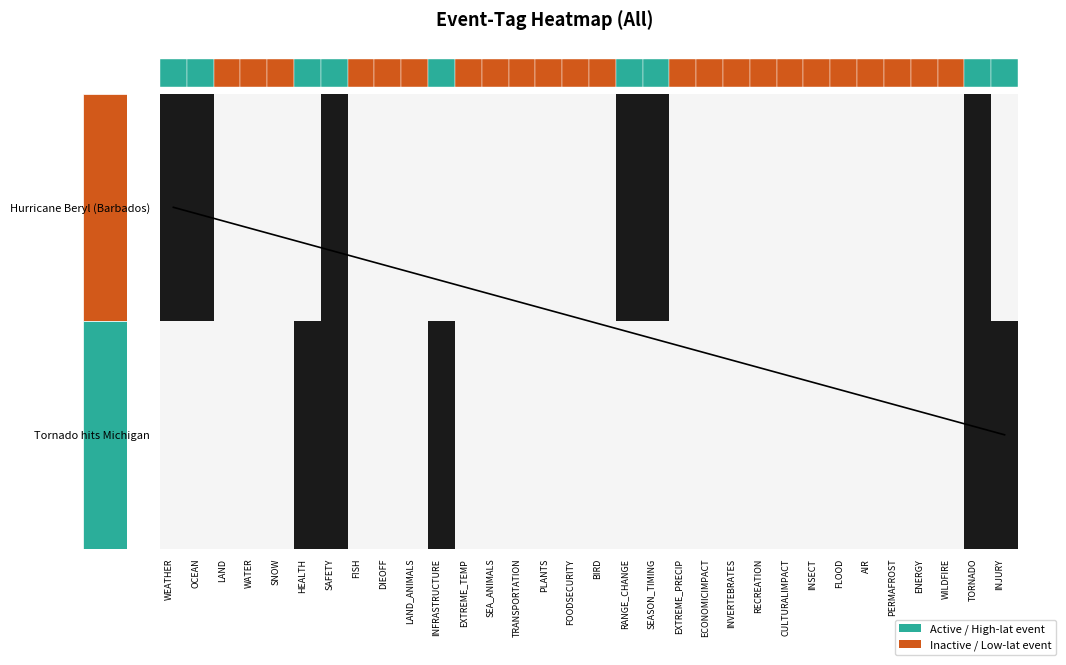

At WEATHER, list the series in order from largest to smallest.

Hurricane Beryl (Barbados), Tornado hits Michigan